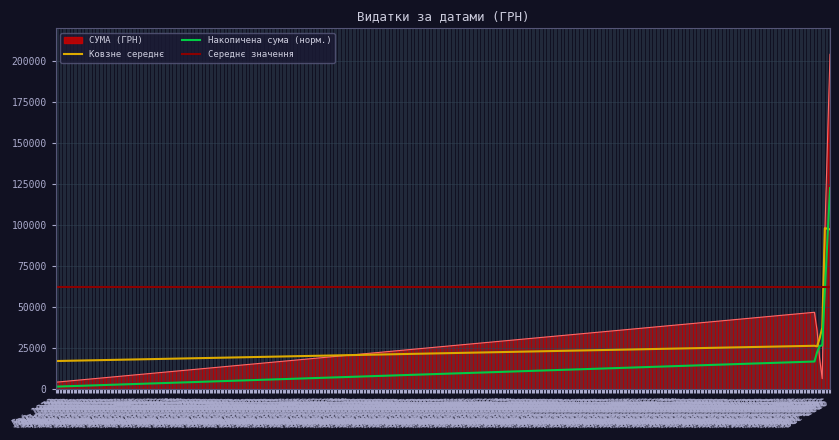

What is the change in value from 35 to 39?

-528.1